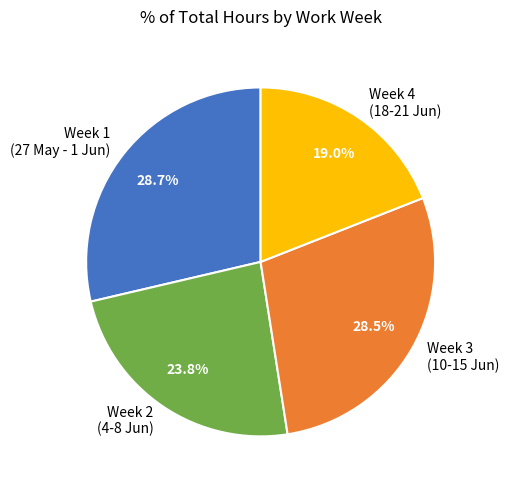

What percentage do Week 2 (4-8 Jun) and Week 3 (10-15 Jun) together represent?

52.3%